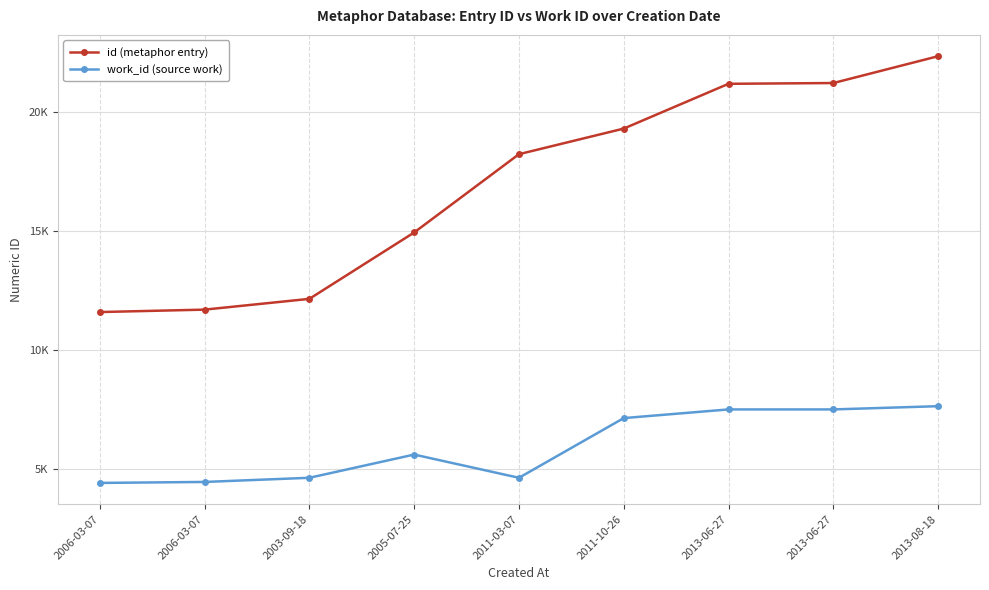

Is this an area chart (filled region under the line)?

No